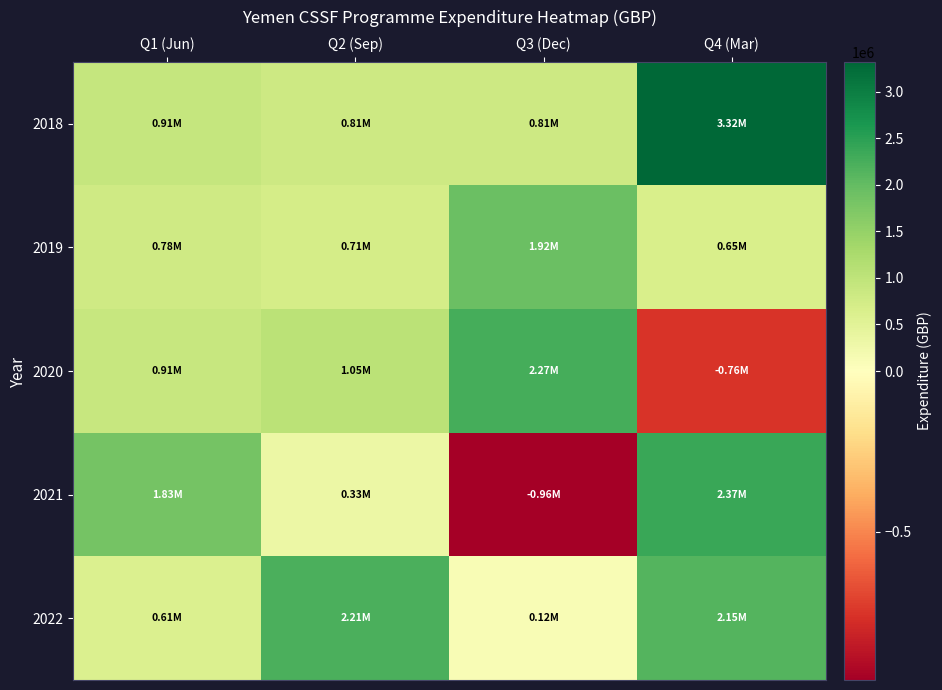

Reading left to right, what are all the values shown in this chart?

2018: Q1 (Jun)=914231.0	Q2 (Sep)=811810.0	Q3 (Dec)=812214.0	Q4 (Mar)=3316696.0
2019: Q1 (Jun)=784299.0	Q2 (Sep)=708817.0	Q3 (Dec)=1922907.0	Q4 (Mar)=648898.0
2020: Q1 (Jun)=905339.0	Q2 (Sep)=1052834.0	Q3 (Dec)=2273656.4	Q4 (Mar)=-755777.6
2021: Q1 (Jun)=1830087.5	Q2 (Sep)=334348.7	Q3 (Dec)=-960464.6	Q4 (Mar)=2367762.0
2022: Q1 (Jun)=609187.0	Q2 (Sep)=2213730.2	Q3 (Dec)=124576.6	Q4 (Mar)=2145894.1